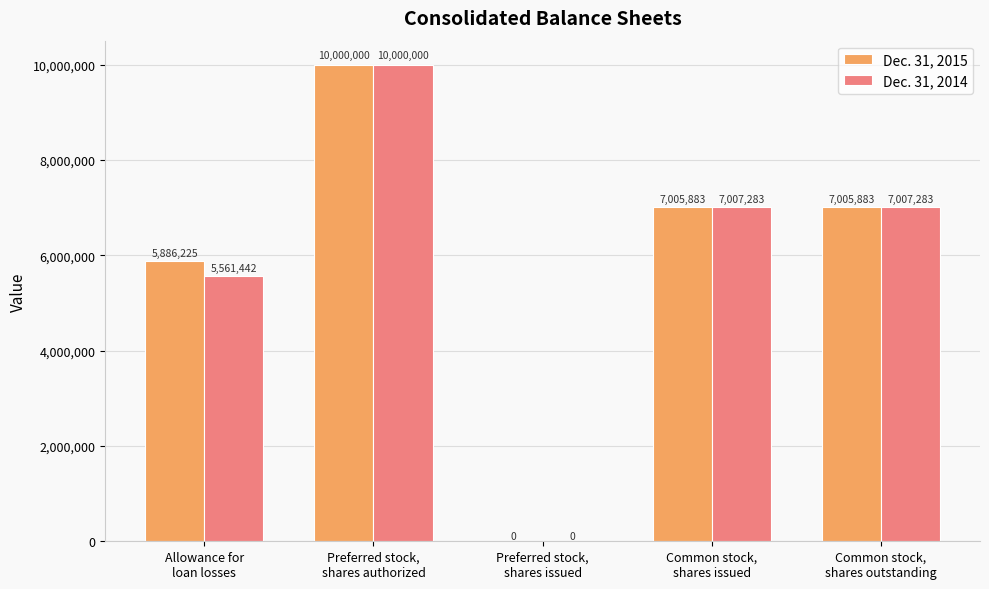

True or false: Dec. 31, 2015 has a value of 5886225 at Allowance for
loan losses.

True